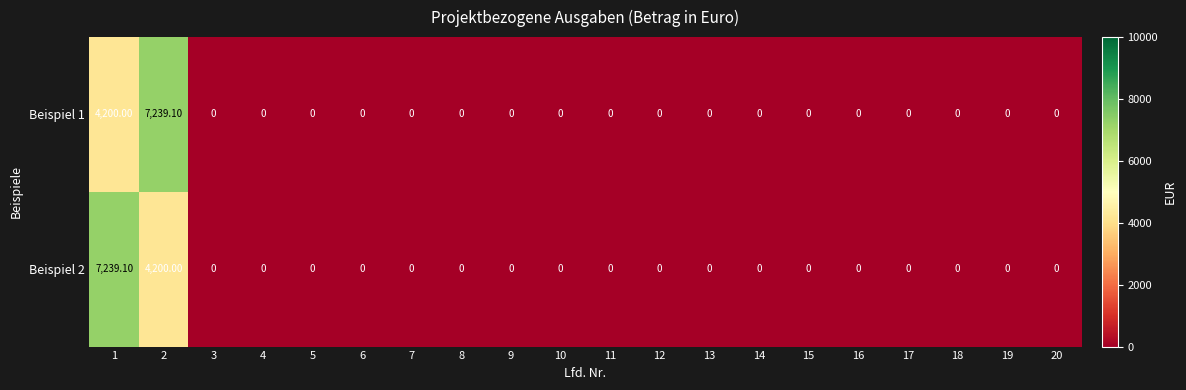

What is the sum of all Beispiel 2 values?

11439.1